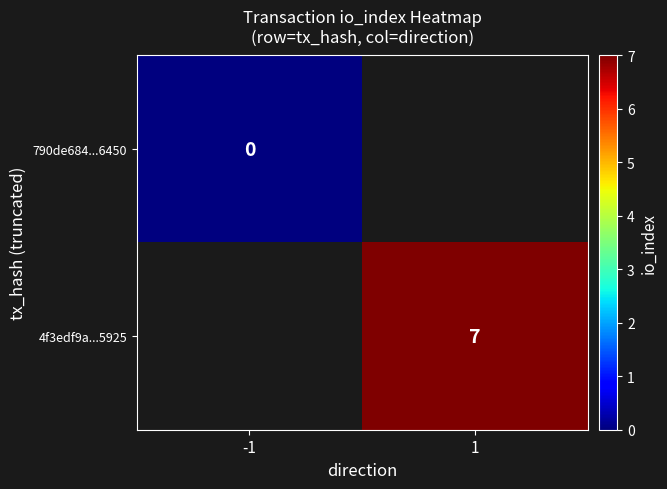

Is the value of 4f3edf9a...5925 at 1 greater than the value of 790de684...6450 at -1?

Yes